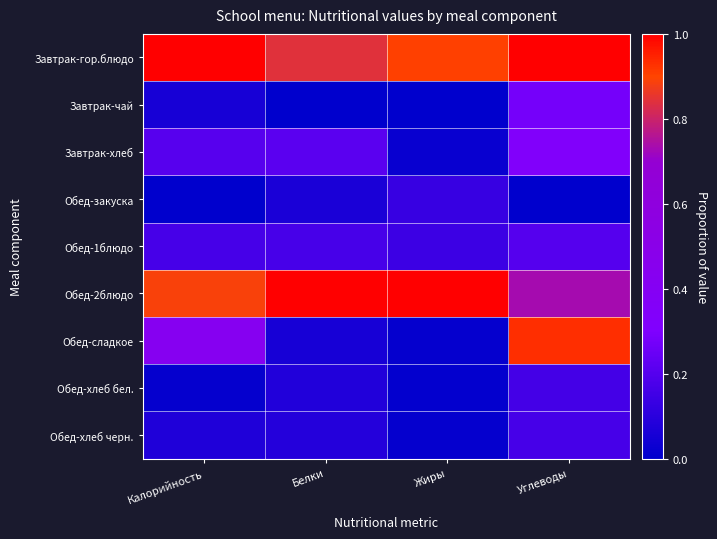

Reading left to right, list all the values displayed in this chart.

Завтрак-гор.блюдо: Калорийность=1.0	Белки=0.8	Жиры=0.9	Углеводы=1.0
Завтрак-чай: Калорийность=0.1	Белки=0.0	Жиры=0.0	Углеводы=0.3
Завтрак-хлеб: Калорийность=0.2	Белки=0.2	Жиры=0.0	Углеводы=0.3
Обед-закуска: Калорийность=0.0	Белки=0.1	Жиры=0.1	Углеводы=0.0
Обед-1блюдо: Калорийность=0.2	Белки=0.2	Жиры=0.1	Углеводы=0.2
Обед-2блюдо: Калорийность=0.9	Белки=1.0	Жиры=1.0	Углеводы=0.7
Обед-сладкое: Калорийность=0.4	Белки=0.1	Жиры=0.0	Углеводы=0.9
Обед-хлеб бел.: Калорийность=0.0	Белки=0.1	Жиры=0.0	Углеводы=0.2
Обед-хлеб черн.: Калорийность=0.1	Белки=0.1	Жиры=0.0	Углеводы=0.2